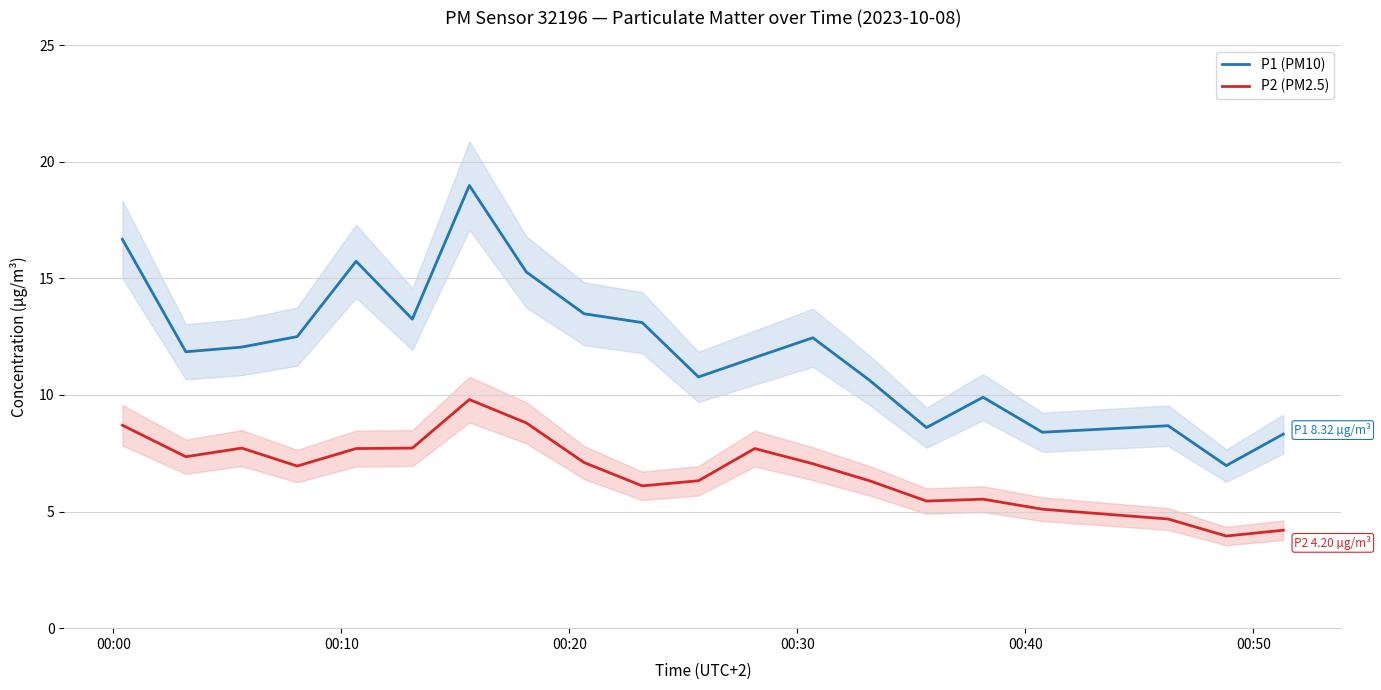

True or false: P1 (PM10) and P2 (PM2.5) cross at least once.

False